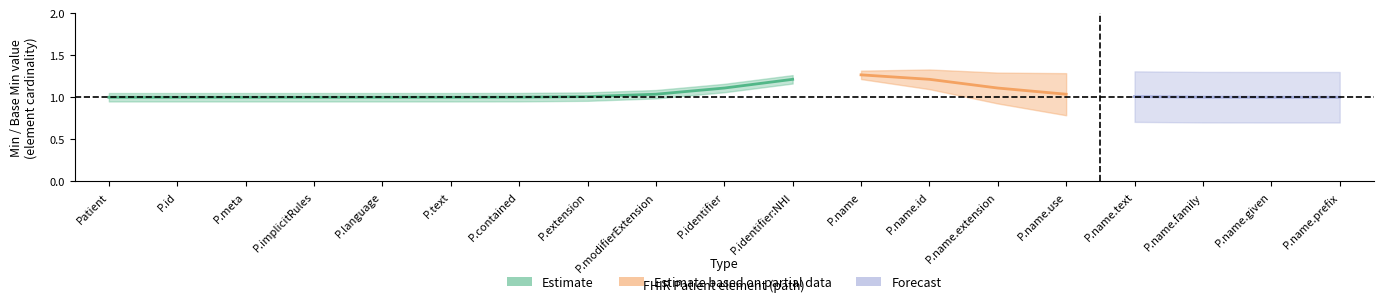

True or false: Forecast and Estimate based on partial data intersect in this chart.

False